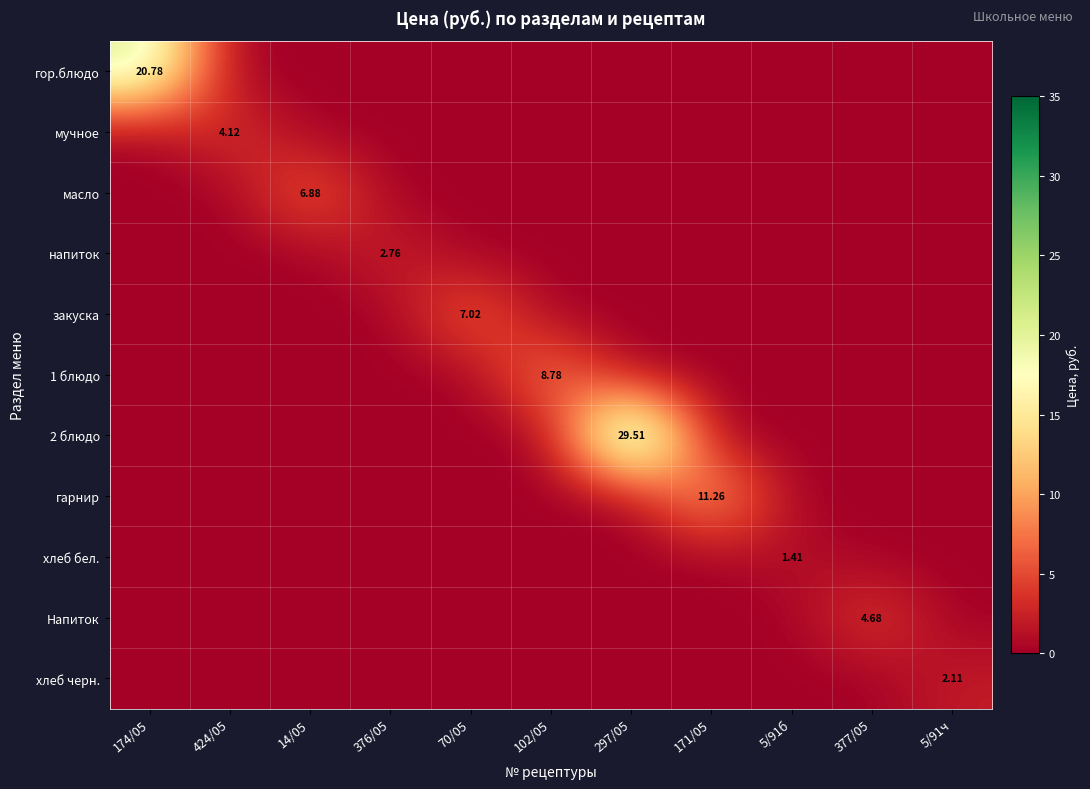

What is the difference between the напиток values at 376/05 and 297/05?

2.8